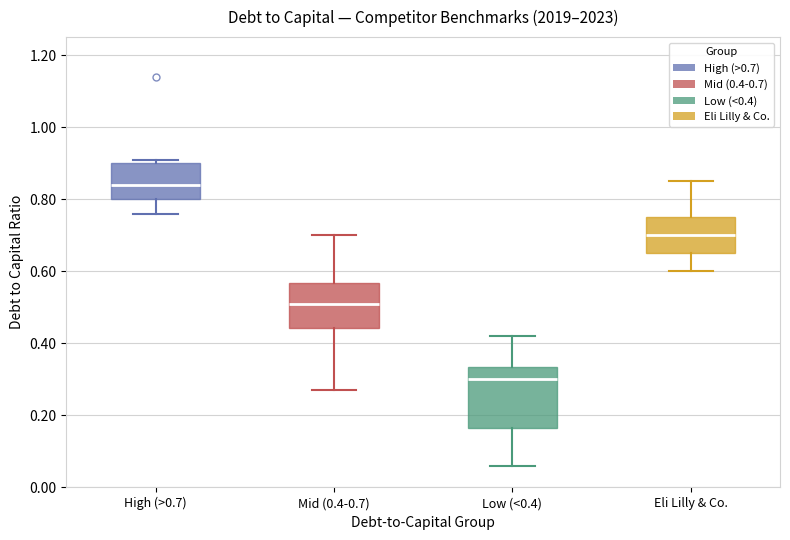

Comparing the boxes themselves (not the whiskers), which one is the tallest?

Low (<0.4)